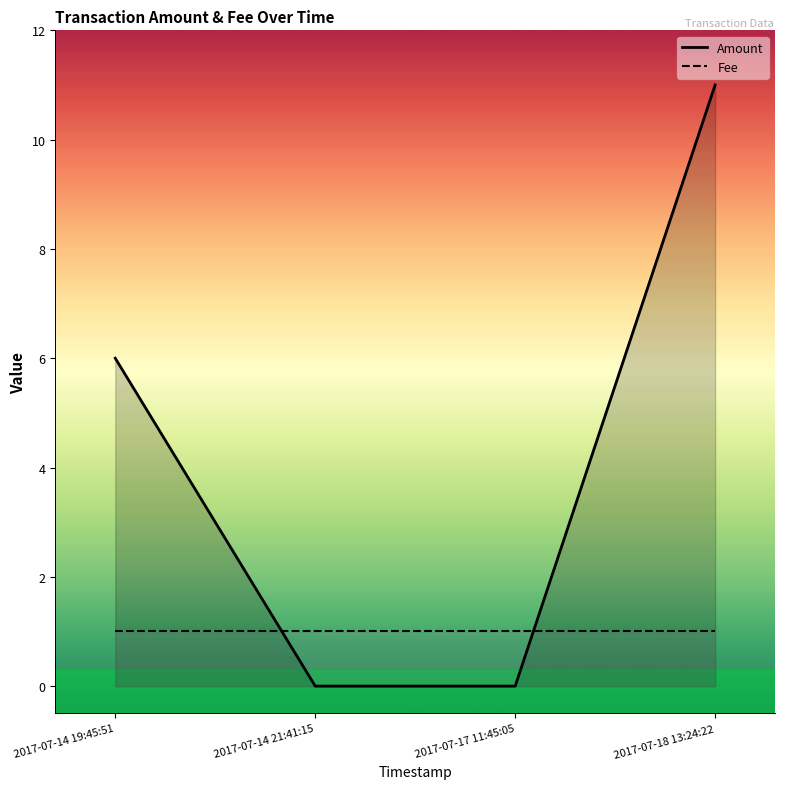

Which series changed the most between 2017-07-14 21:41:15 and 2017-07-18 13:24:22?

Amount